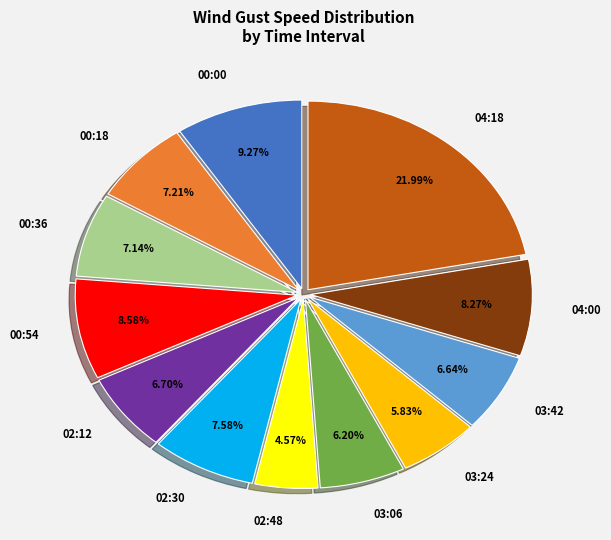

Do 02:48 and 03:24 together represent more than half of the pie?

No